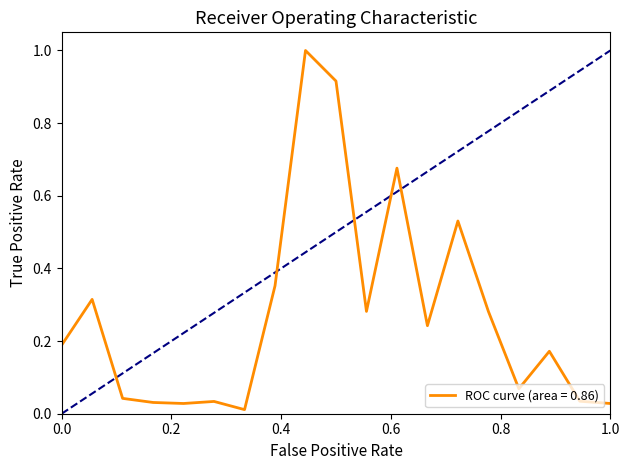

What is the difference between the maximum and minimum values?

1.0